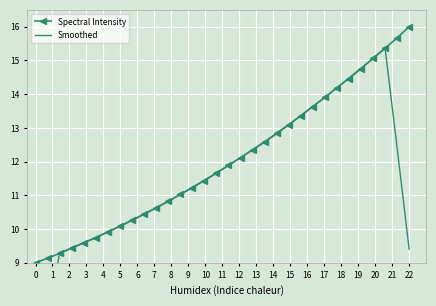

True or false: Spectral Intensity has more than 2 interior local peaks.

False